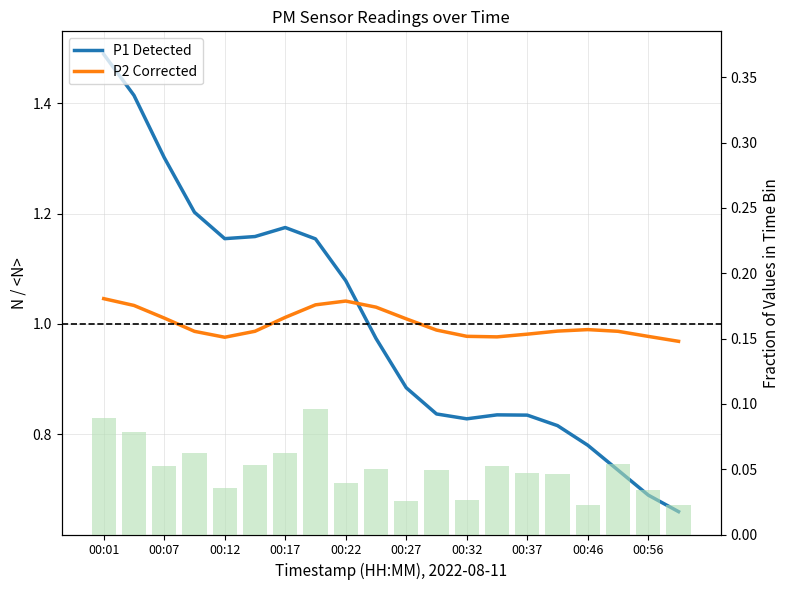

Rank the series at 00:56 from lowest to highest value.

Fraction per Bin, P1 Detected, P2 Corrected